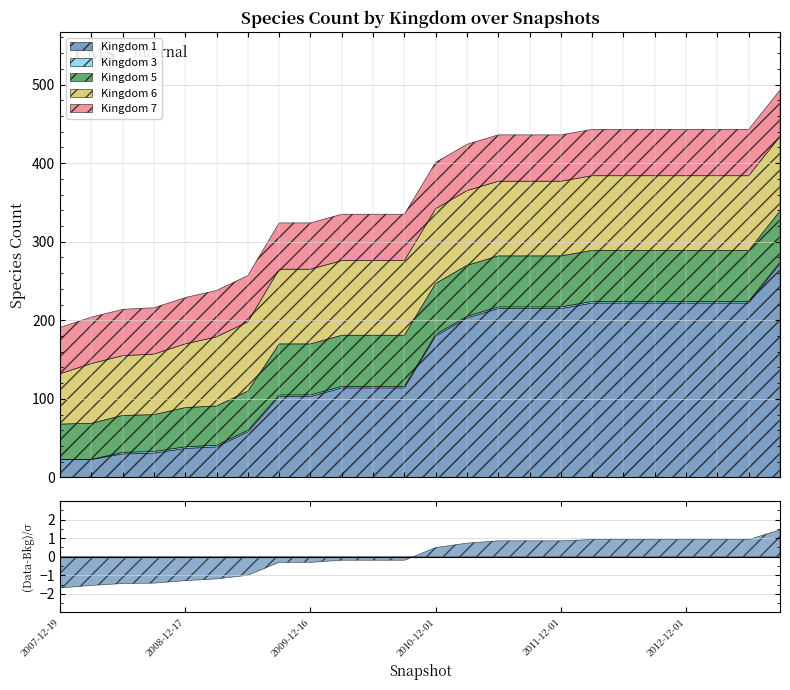

What position from the right is 2011-04-01?

11